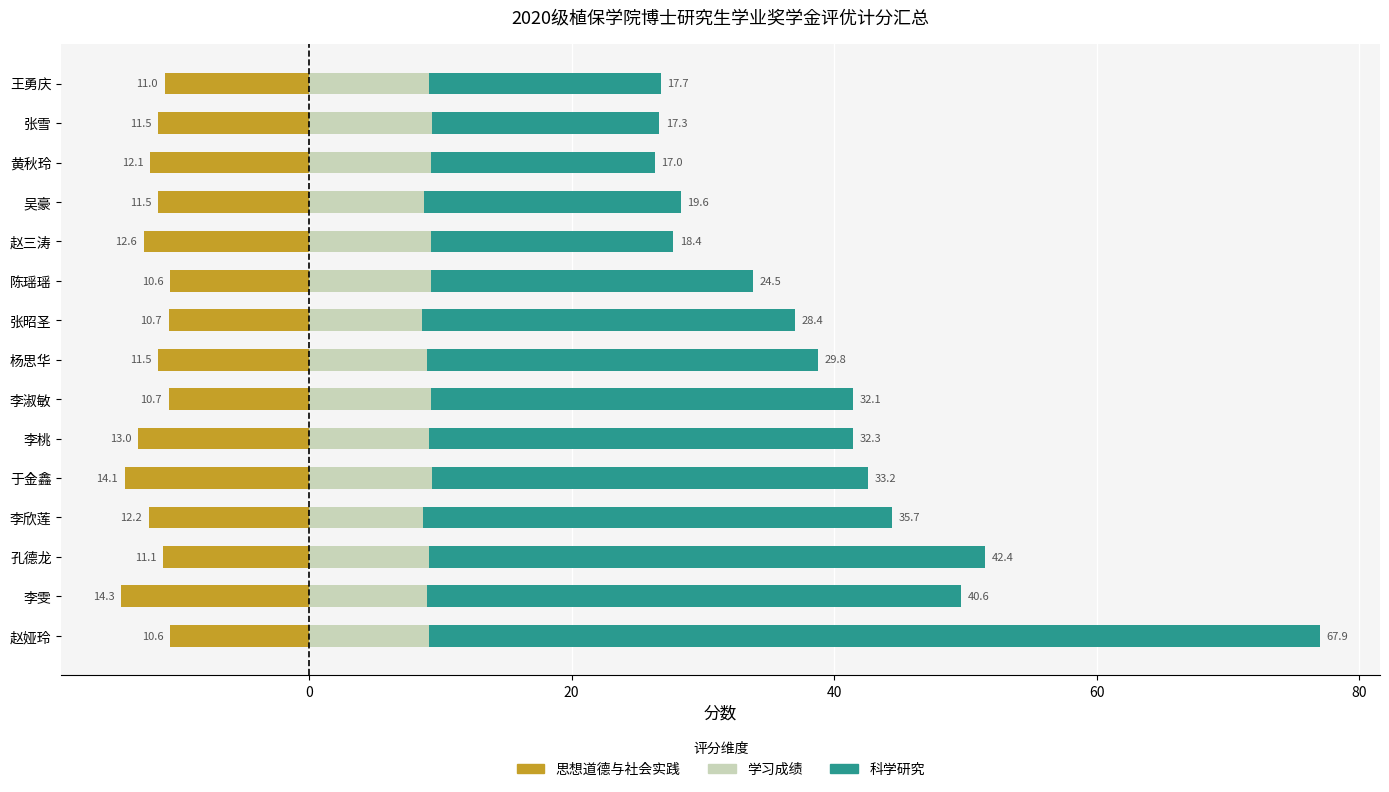

What is the spread (max minus min) of values at 李雯?

54.9